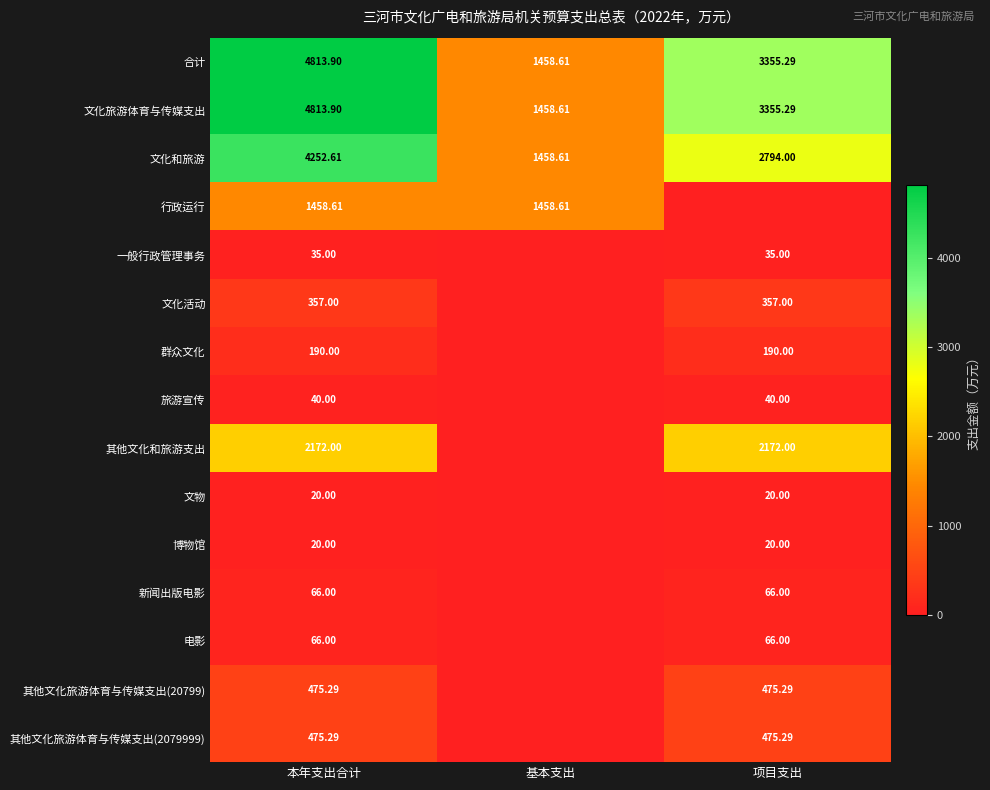

Where does the 文化旅游体育与传媒支出 series first go above 3355?

本年支出合计